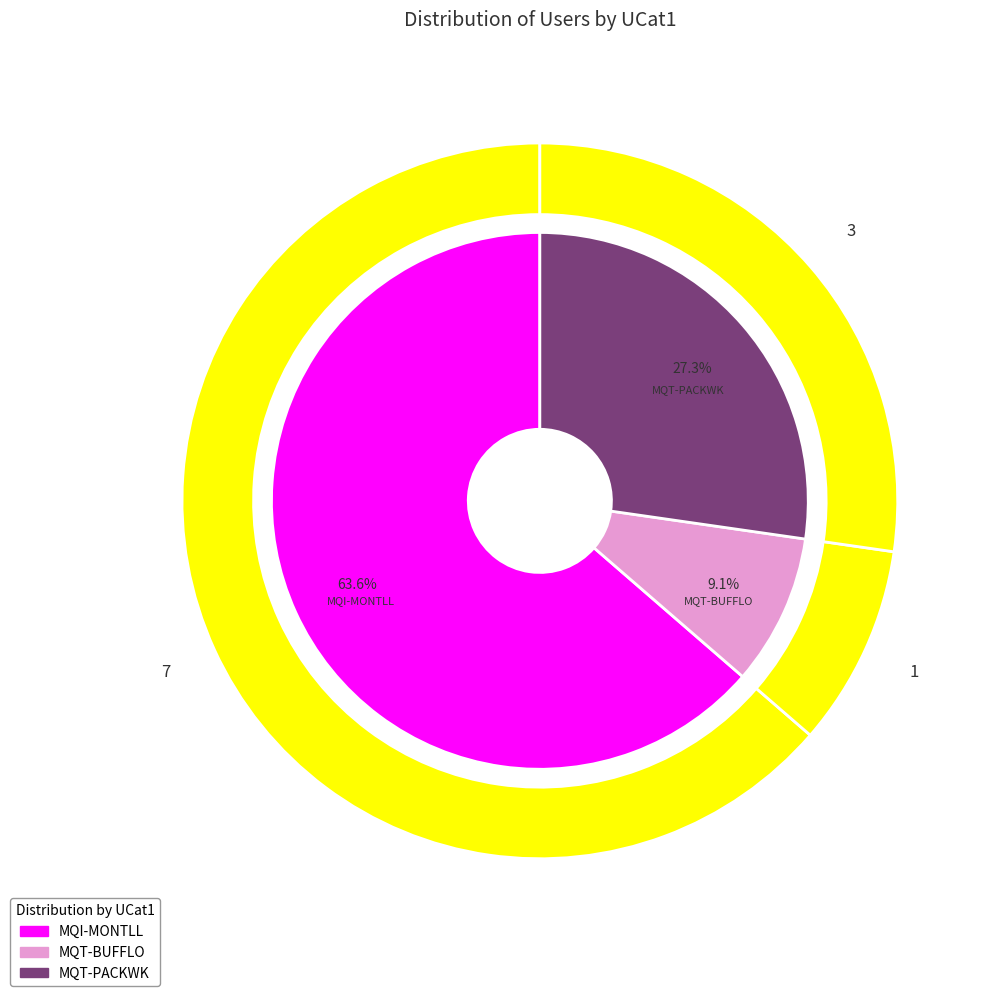

What percentage is the MQI-MONTLL slice, to the nearest percent?

64%